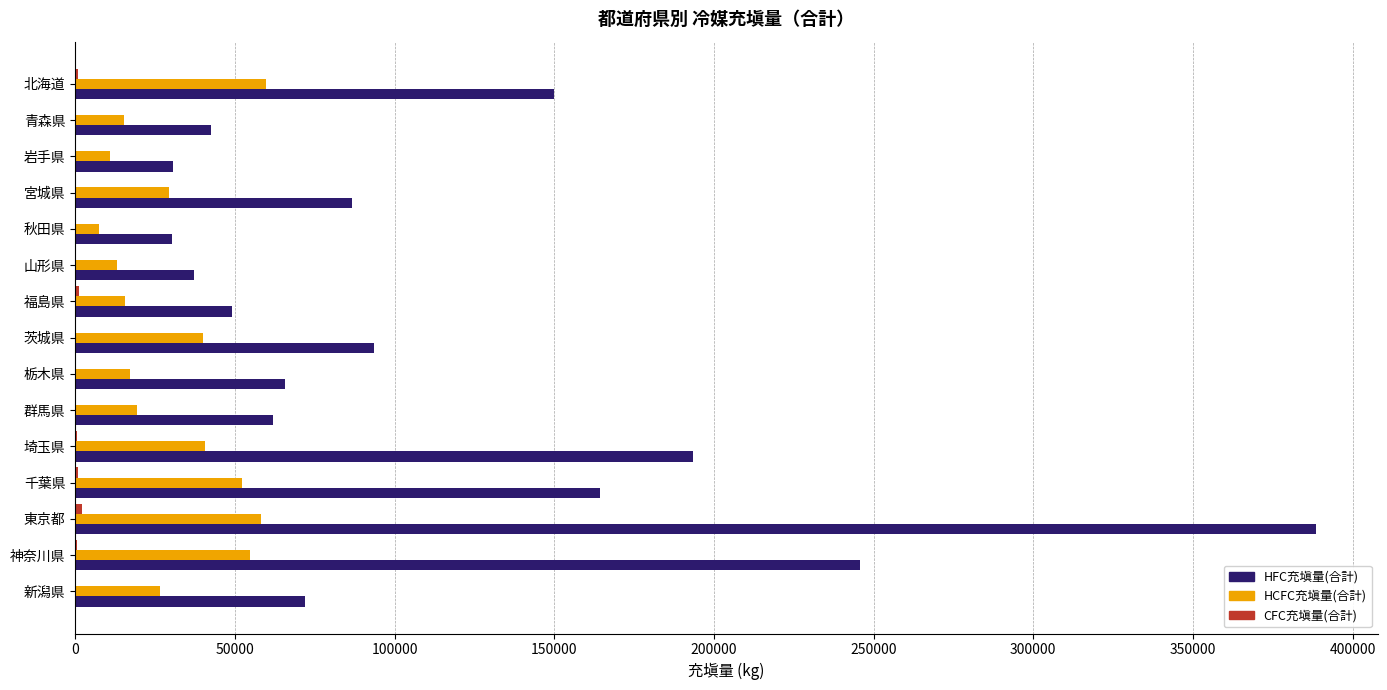

True or false: HFC充塡量(合計) has a value of 114901.4 at 栃木県.

False